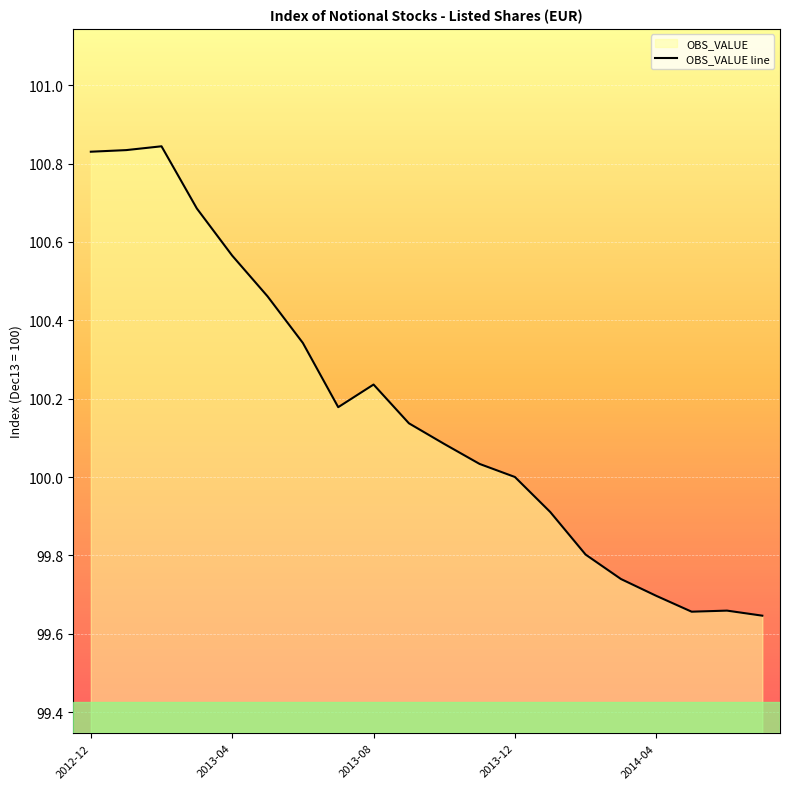

What is the difference between the maximum and minimum values?

1.2